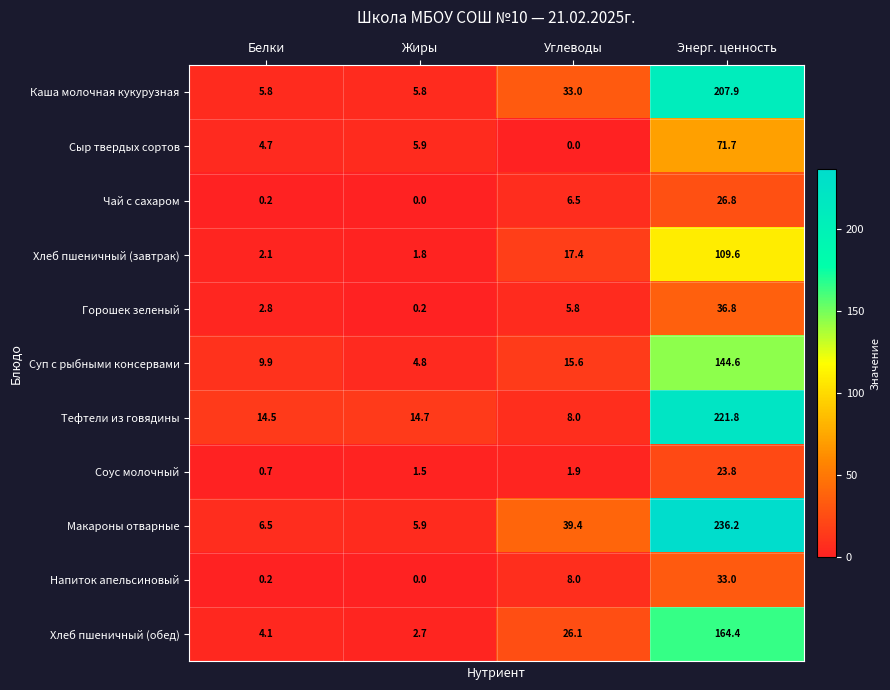

How many series are shown in this chart?

11